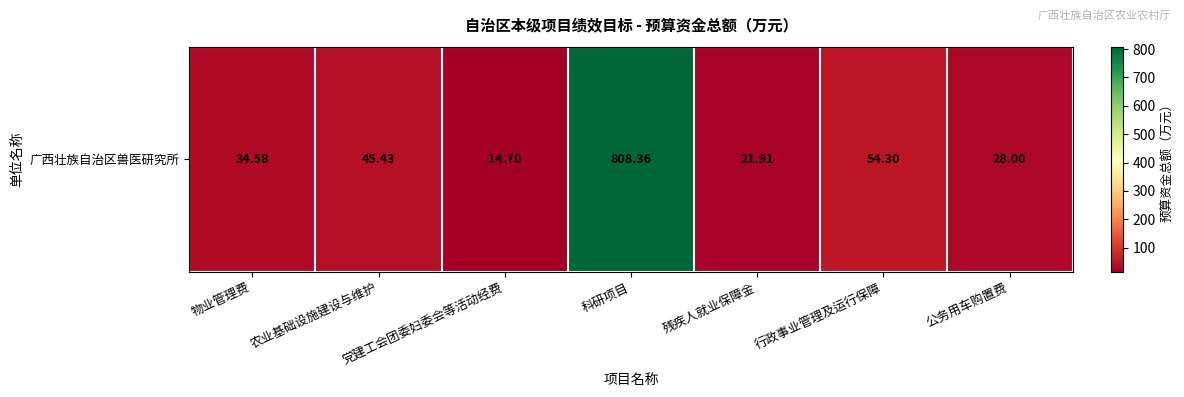

Reading right to left, what are all the values shown in this chart?

28.0	54.3	21.9	808.4	14.7	45.4	34.6